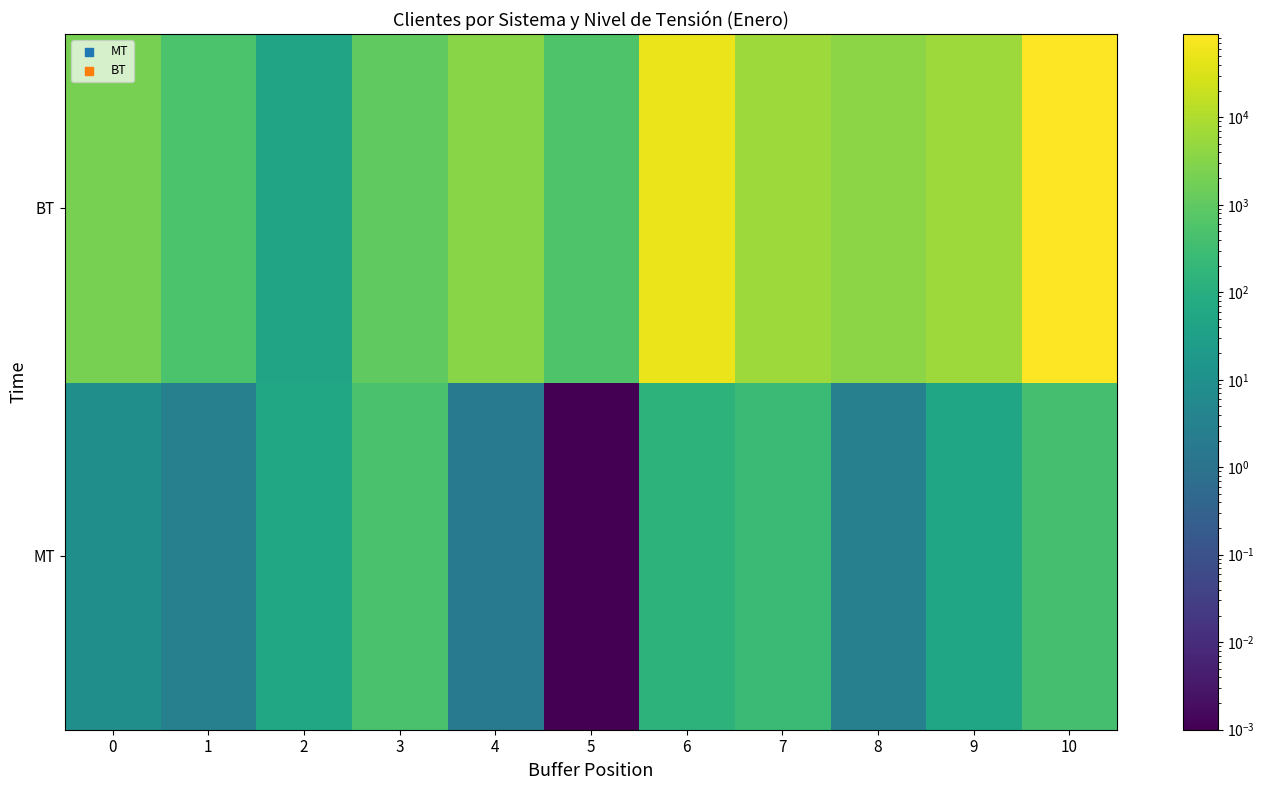

Reading left to right, transcribe all the data shown in this chart.

MT: 0=9.0	1=3.0	2=54.0	3=455.0	4=2.0	5=0.0	6=139.0	7=261.0	8=3.0	9=46.0	10=398.0
BT: 0=2070.0	1=487.0	2=44.0	3=993.0	4=3541.0	5=596.0	6=50894.0	7=6291.0	8=3600.0	9=6125.0	10=89573.0